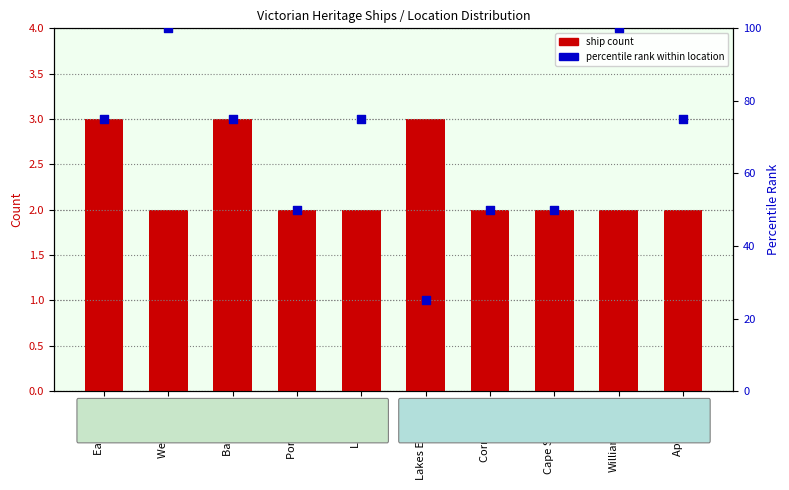

What are all the series names shown in the legend?

ship count, percentile rank